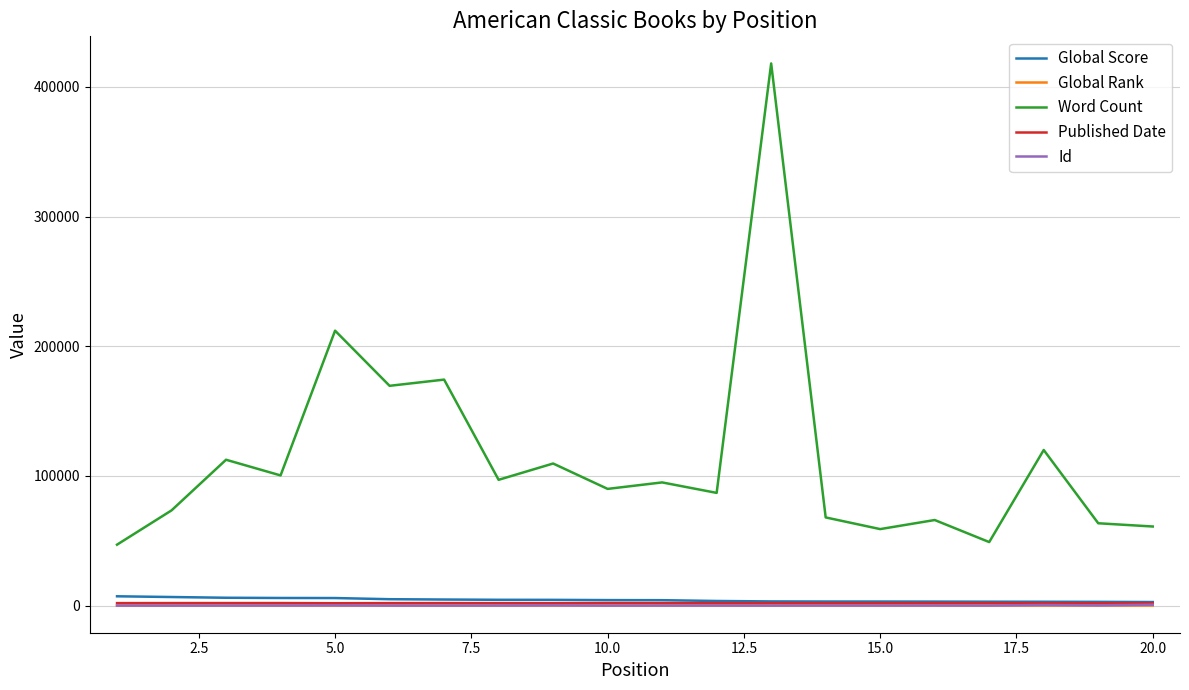

Which series has the largest range (max minus min)?

Word Count